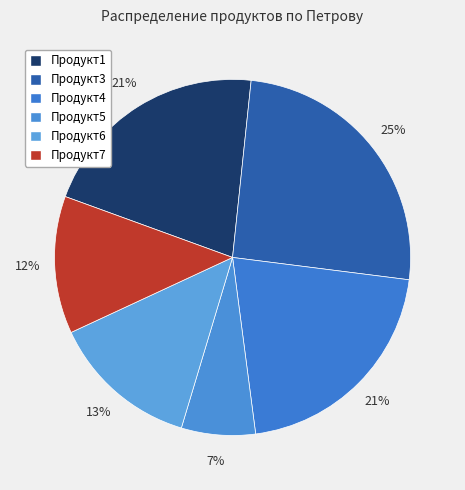

How many segments does this pie chart have?

6